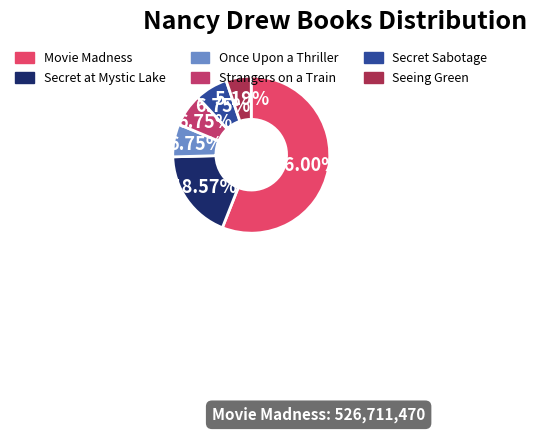

Does any single category account for the majority?

Yes